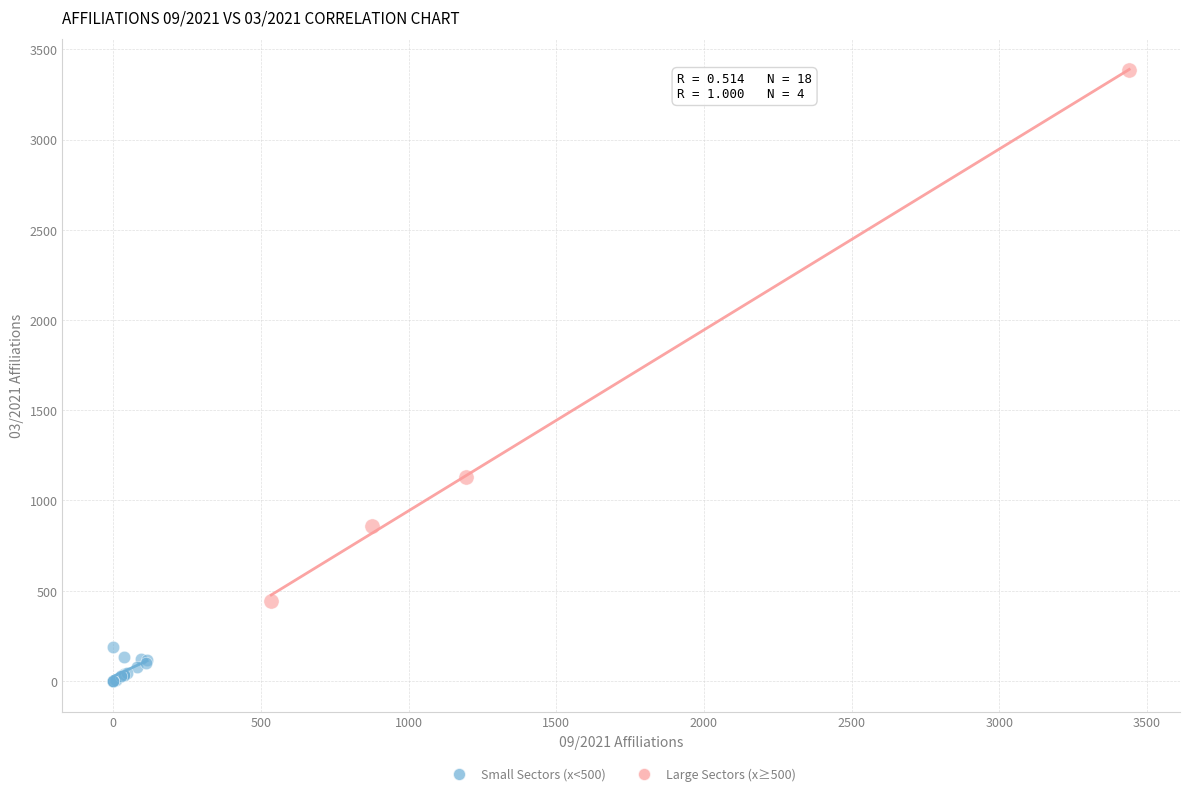

Which series contains the highest Y value?

Large Sectors (x≥500)